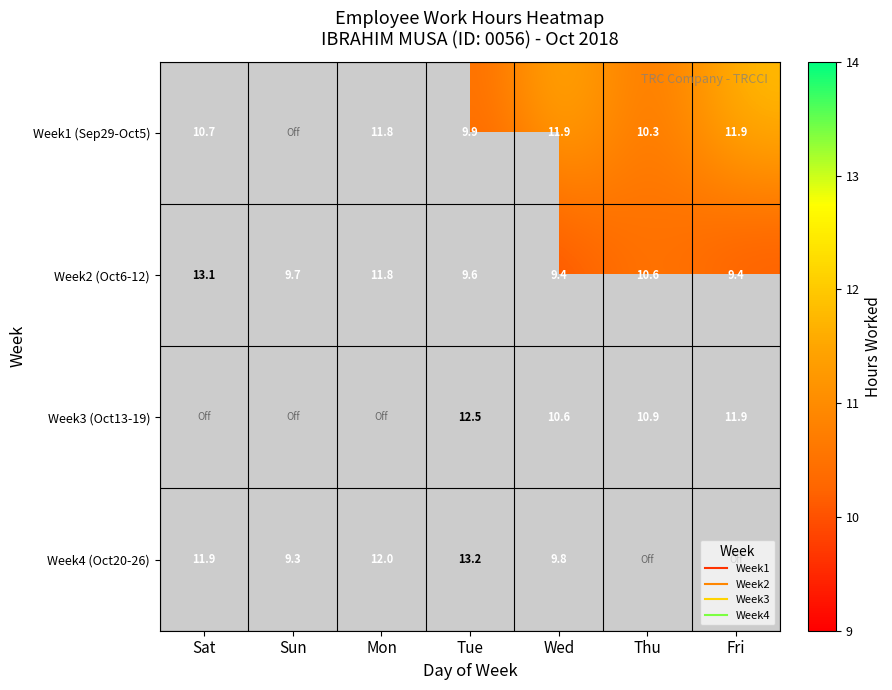

True or false: Week4 (Oct20-26) has a value of 21.3 at Sat.

False